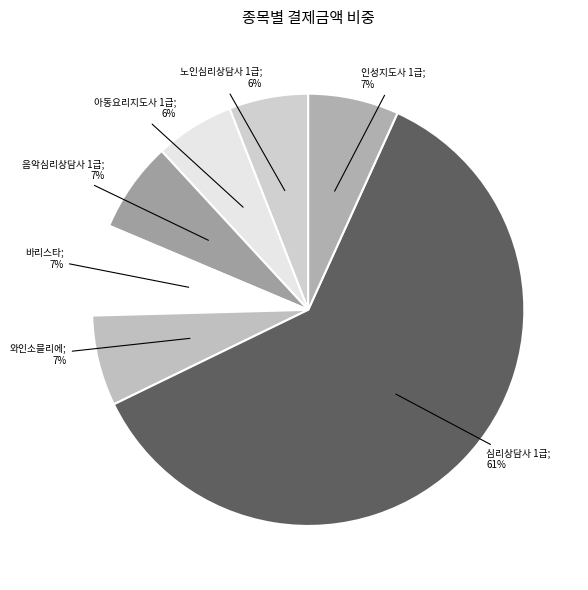

Rank the categories by value from lowest to highest.

노인심리상담사 1급, 아동요리지도사 1급, 음악심리상담사 1급, 바리스타, 와인소믈리에, 인성지도사 1급, 심리상담사 1급